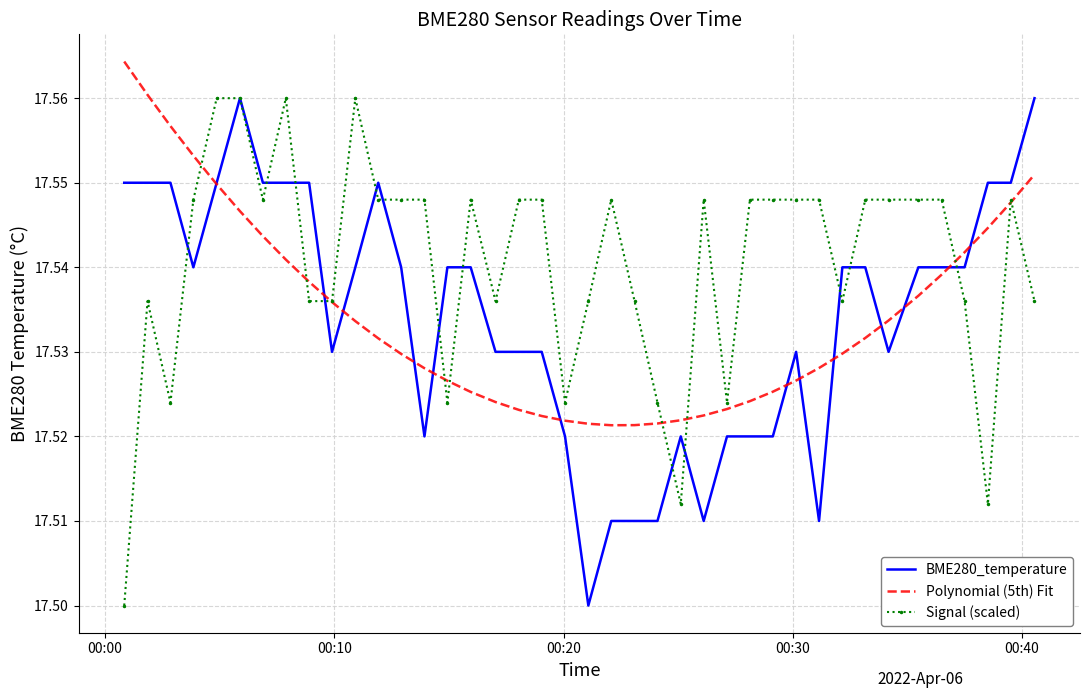

What is the average value of the BME280_temperature series?

17.5